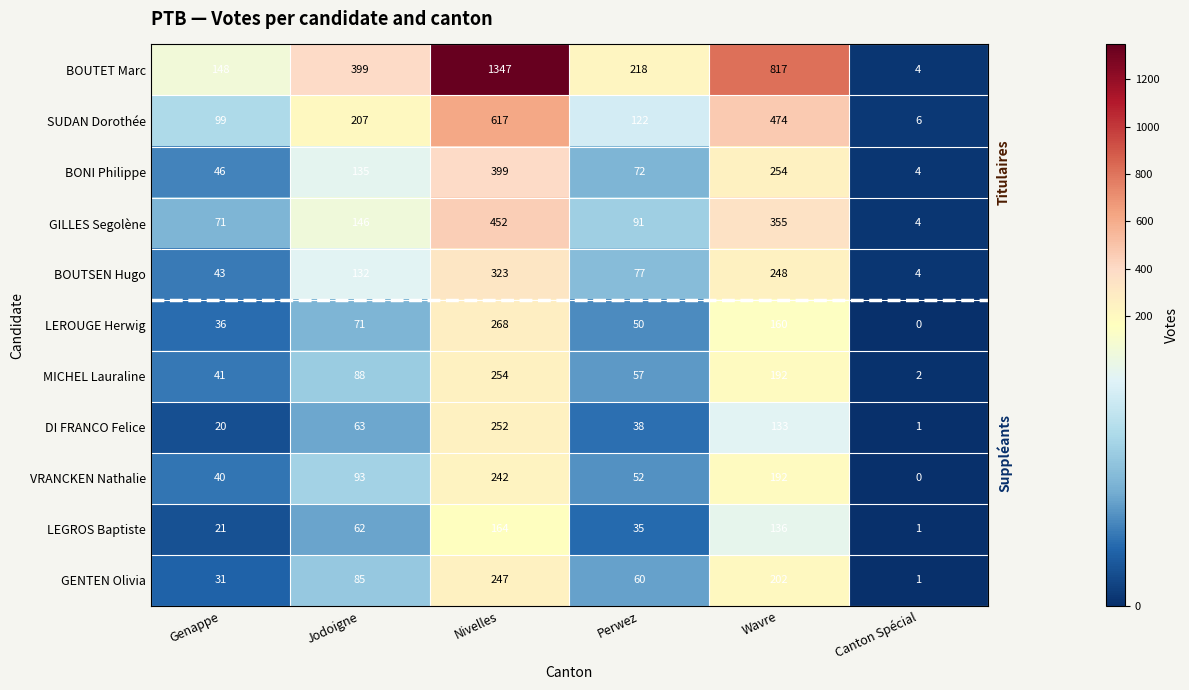

Rank the categories by BOUTSEN Hugo value from highest to lowest.

Nivelles, Wavre, Jodoigne, Perwez, Genappe, Canton Spécial